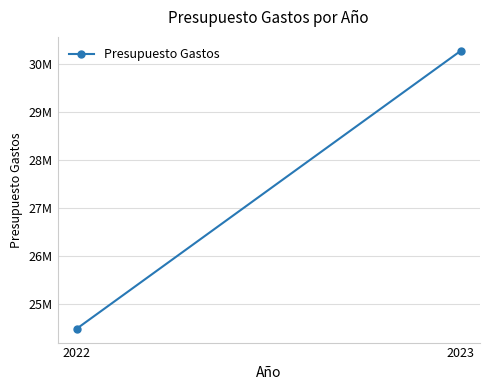

Rank the categories by value from highest to lowest.

2023, 2022